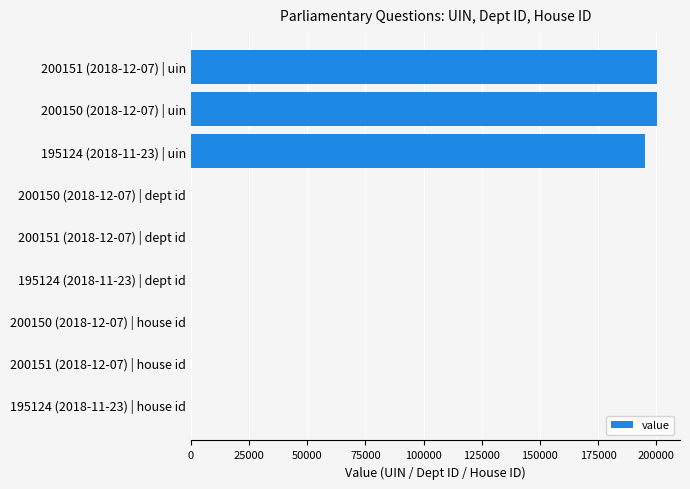

What is the sum of all values?

595470